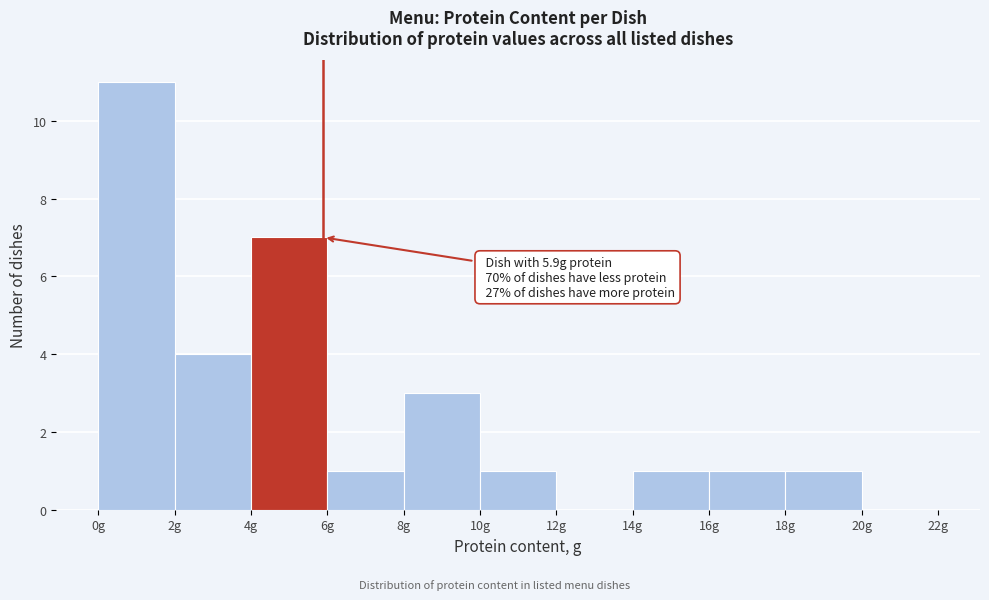

Which range on the x-axis has the tallest bar?

0 to 2